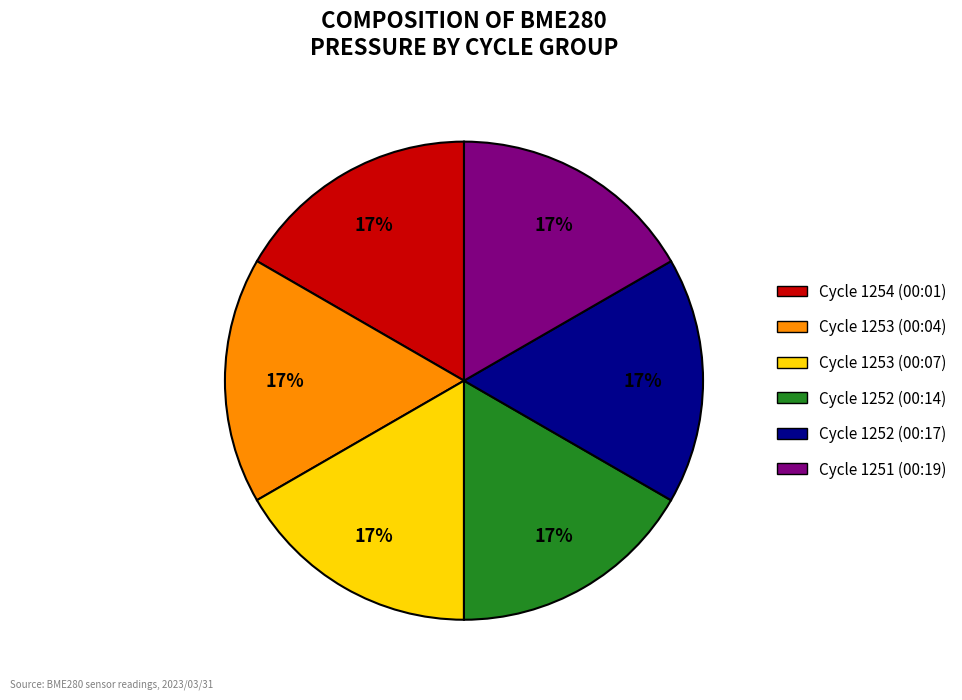

Count the number of slices in the pie.

6